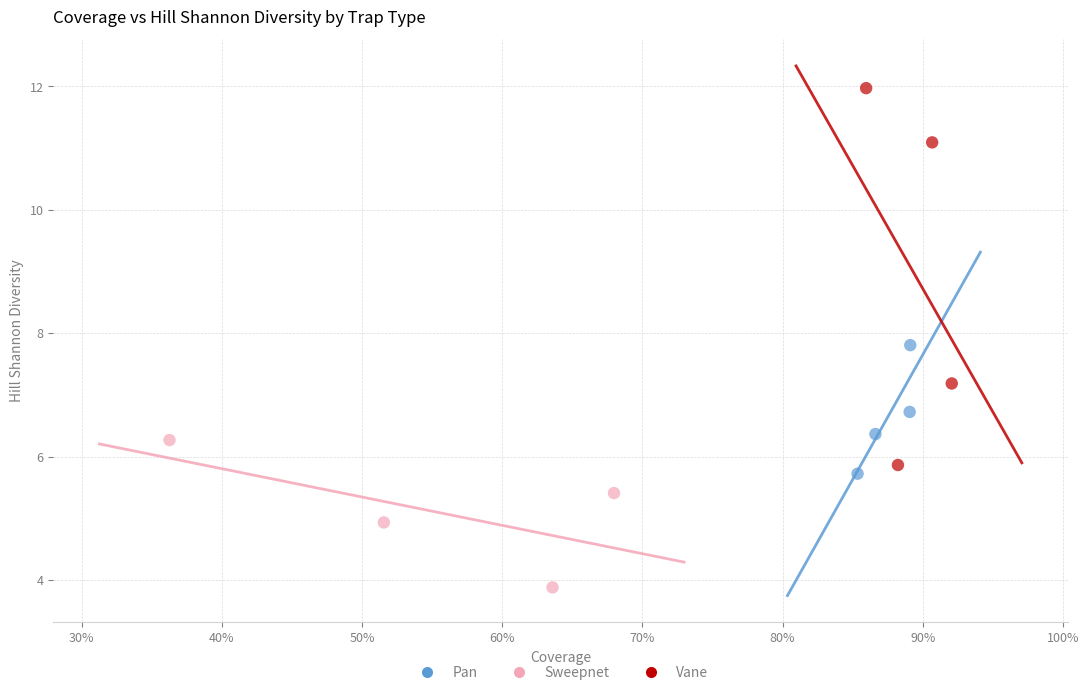

Which series contains the lowest Y value?

Sweepnet